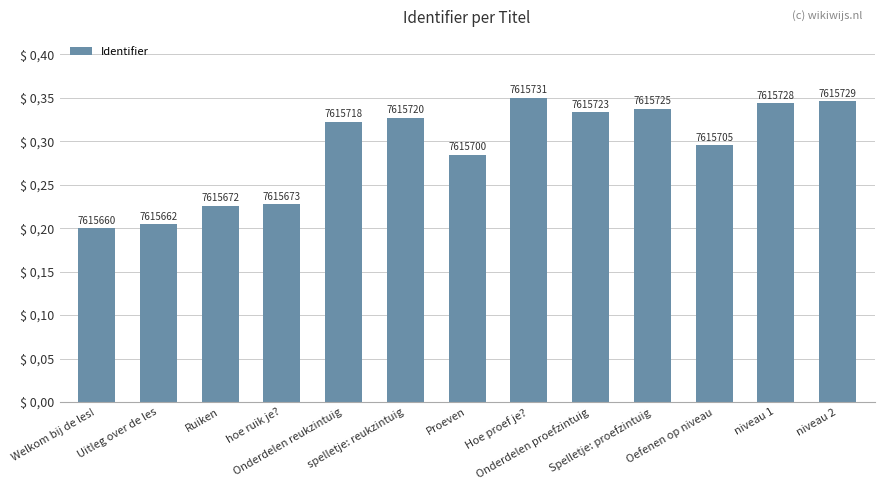

List the labels in order of value, smallest first.

Welkom bij de les!, Uitleg over de les, Ruiken, hoe ruik je?, Proeven, Oefenen op niveau, Onderdelen reukzintuig, spelletje: reukzintuig, Onderdelen proefzintuig, Spelletje: proefzintuig, niveau 1, niveau 2, Hoe proef je?